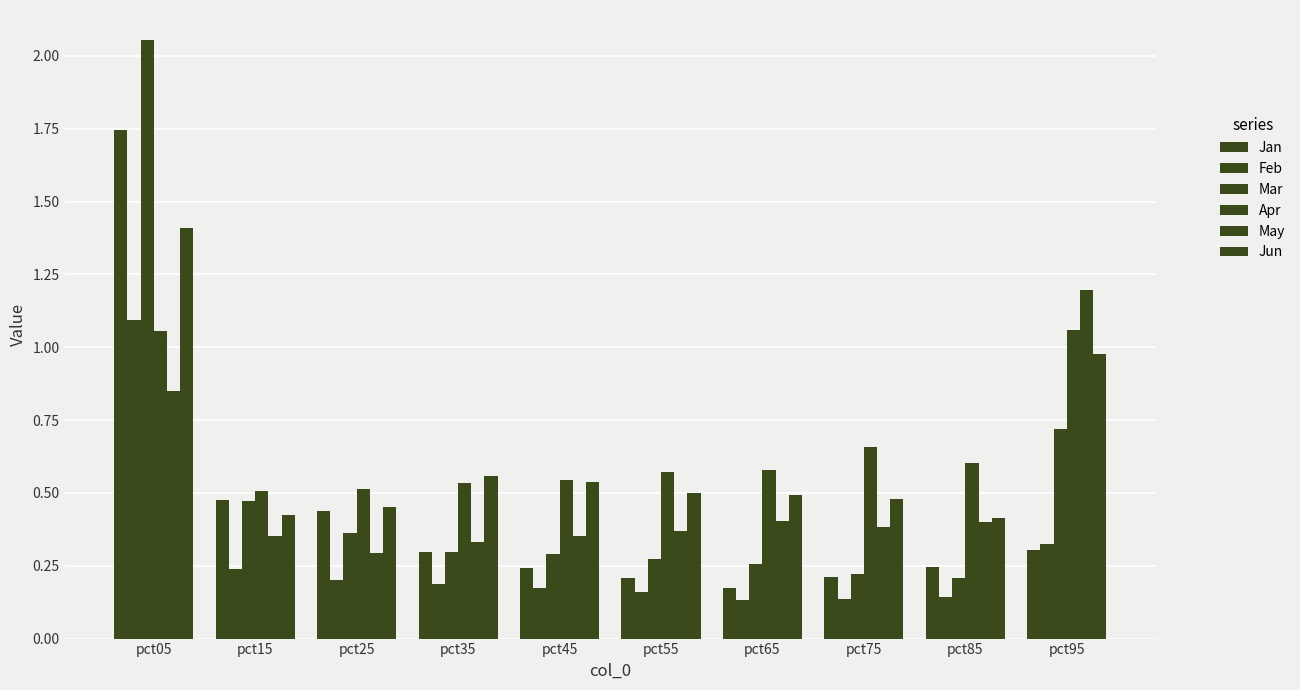

List the labels in order of Feb value, largest first.

pct05, pct95, pct15, pct25, pct35, pct45, pct55, pct85, pct75, pct65